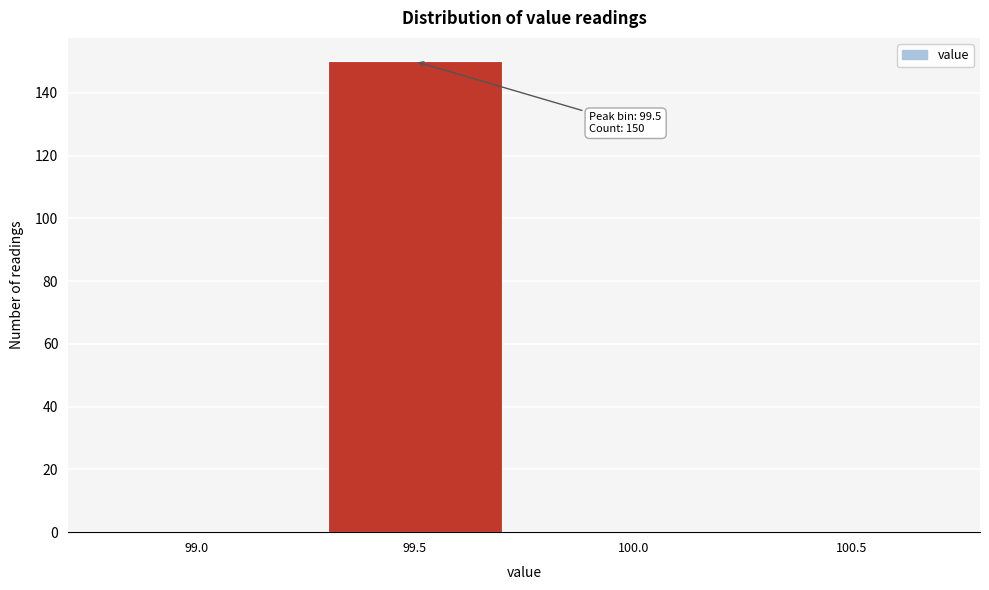

Reading left to right, transcribe all the data shown in this chart.

99.0=0	99.5=150	100.0=0	100.5=0